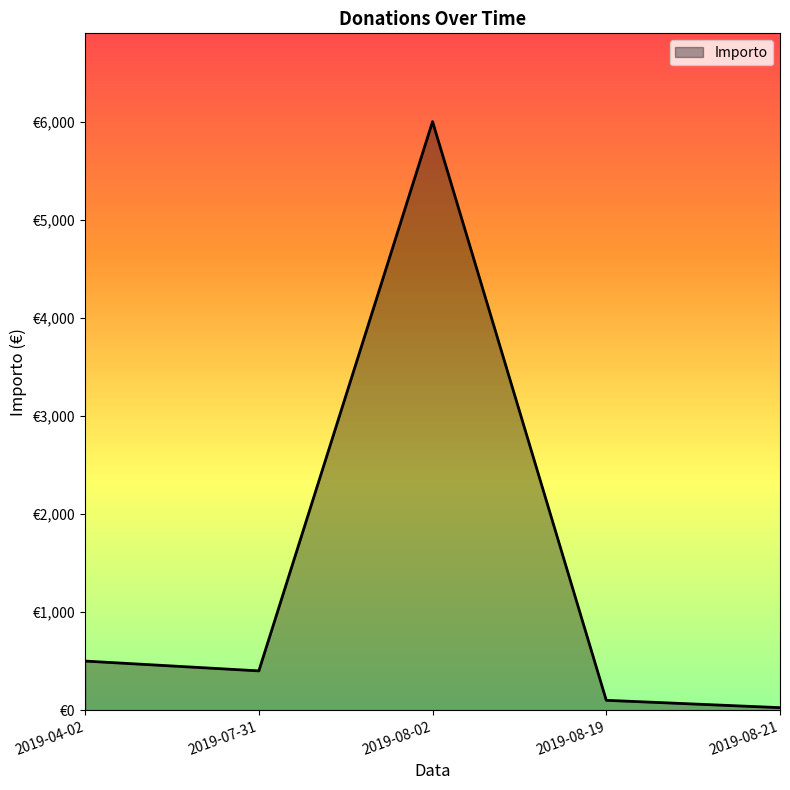

What is the smallest value displayed?

25